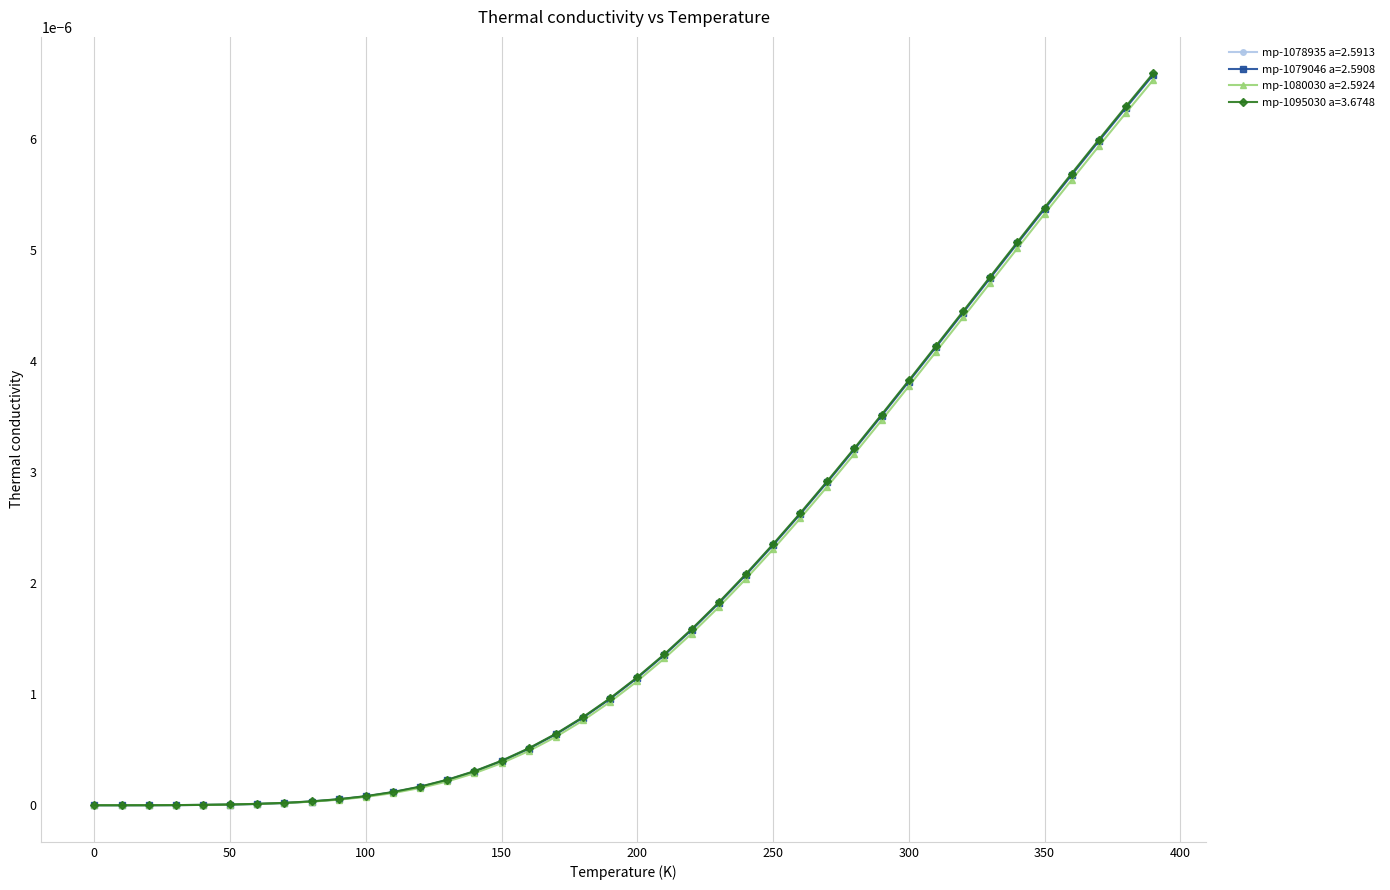

Which series has the largest range (max minus min)?

mp-1095030 a=3.6748